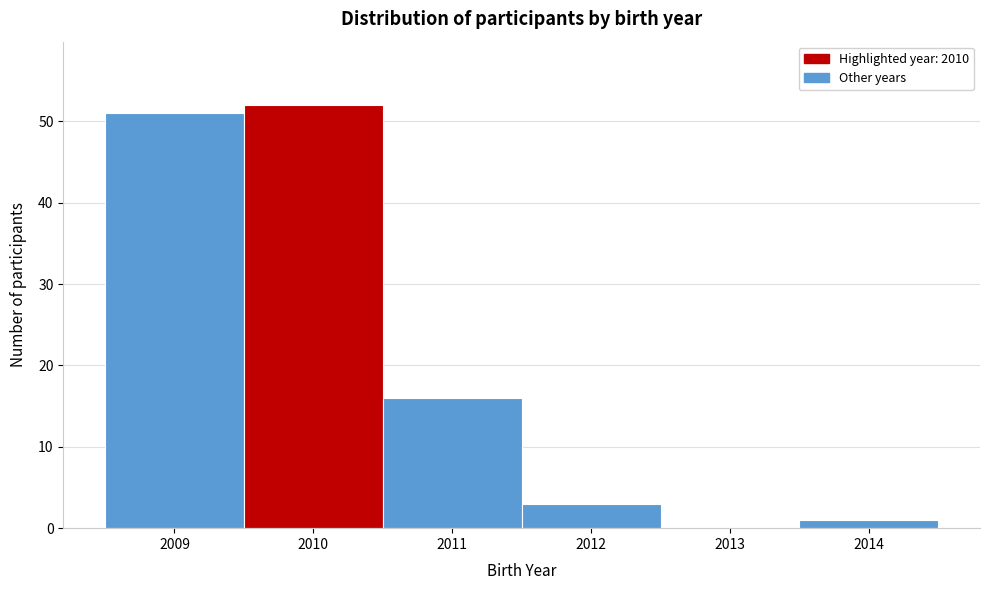

Reading left to right, transcribe this chart: for each bar, give the range it covers on the x-axis and its height. The values are not printed on the chart, so give them approximately, as read against the axis.

2008.5 to 2009.5: 51
2009.5 to 2010.5: 52
2010.5 to 2011.5: 16
2011.5 to 2012.5: 3
2012.5 to 2013.5: 0
2013.5 to 2014.5: 1